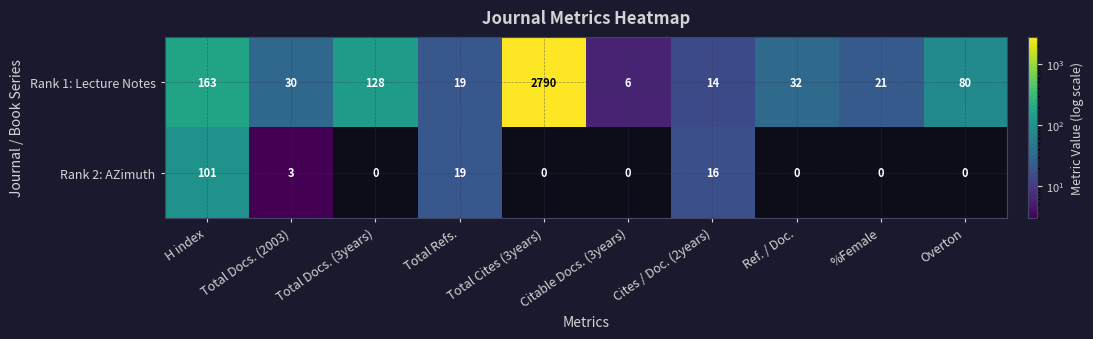

What is the sum of the Rank 1: Lecture Notes values at Total Cites (3years) and Total Refs.?

2809